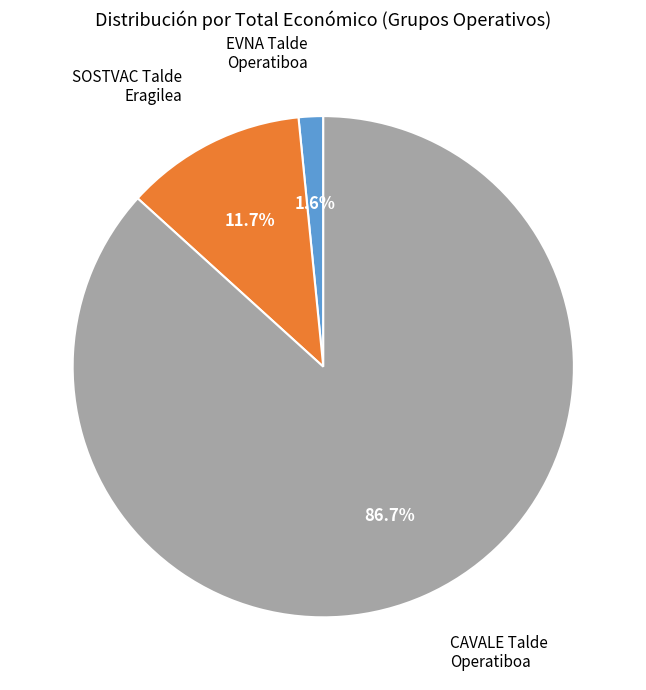

Do SOSTVAC Talde Eragilea and EVNA Talde Operatiboa together represent more than half of the pie?

No